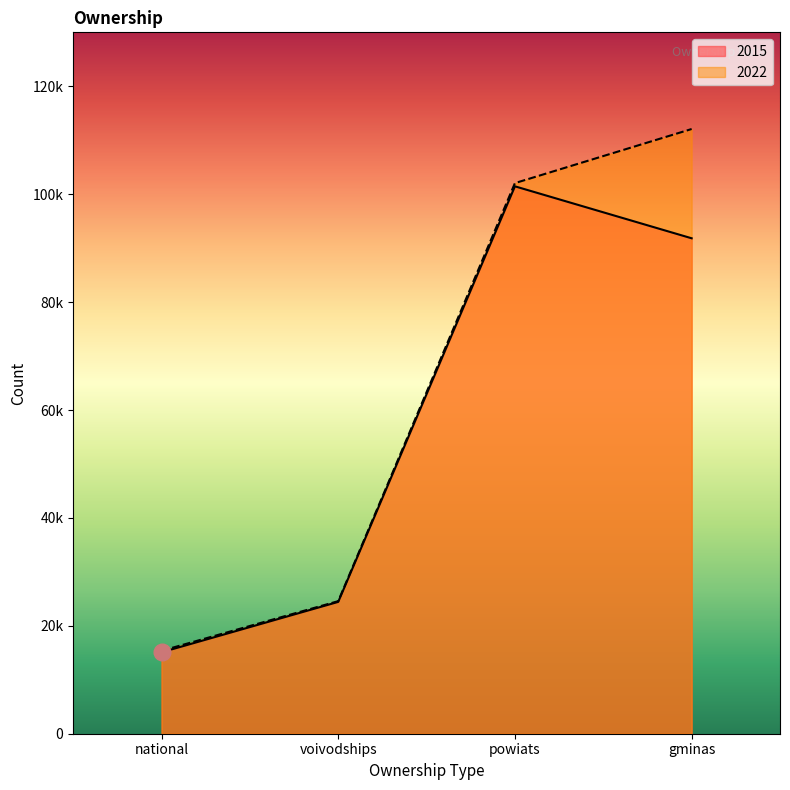

Reading left to right, transcribe all the data shown in this chart.

2015: 15094	24434	101458	91828
2022: 15368	24572	102056	112081